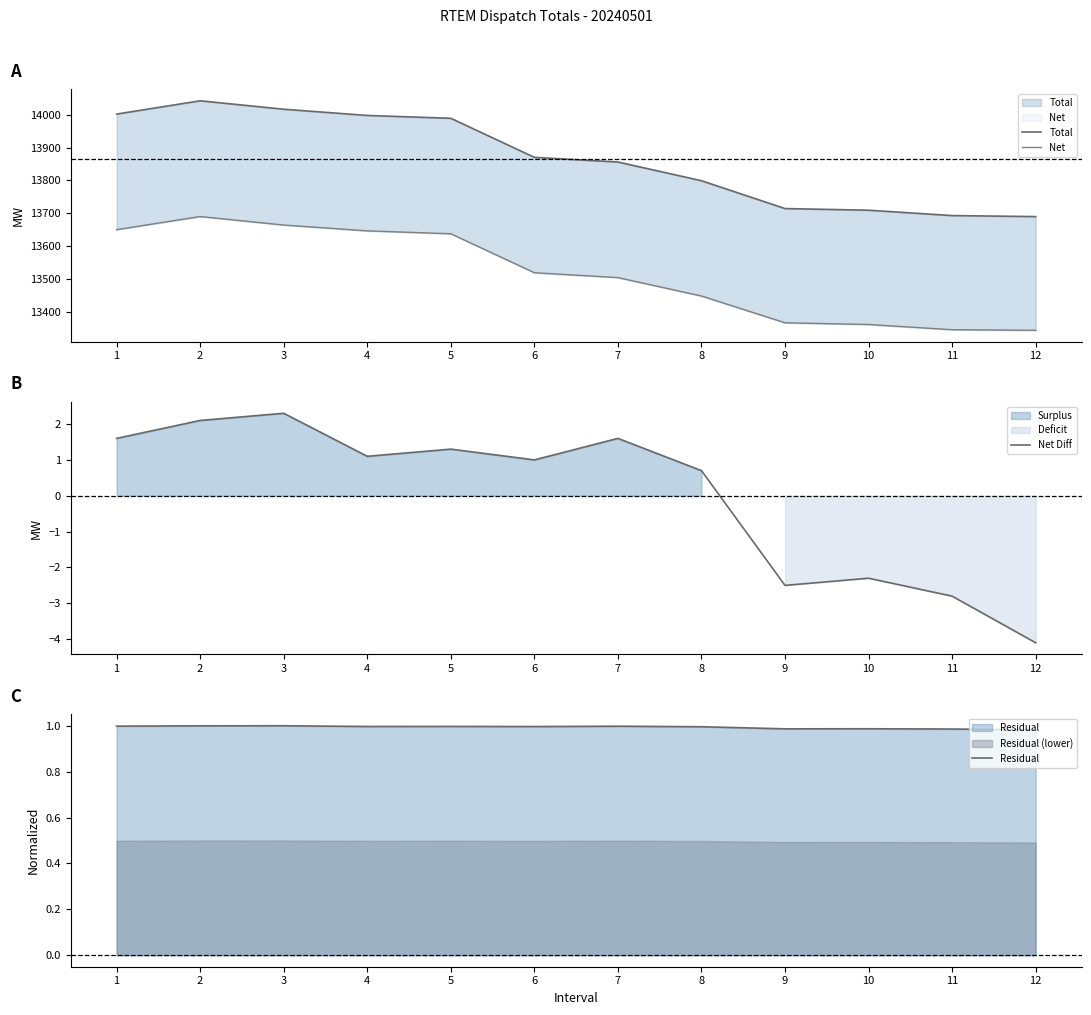

True or false: Total and Residual cross at least once.

False